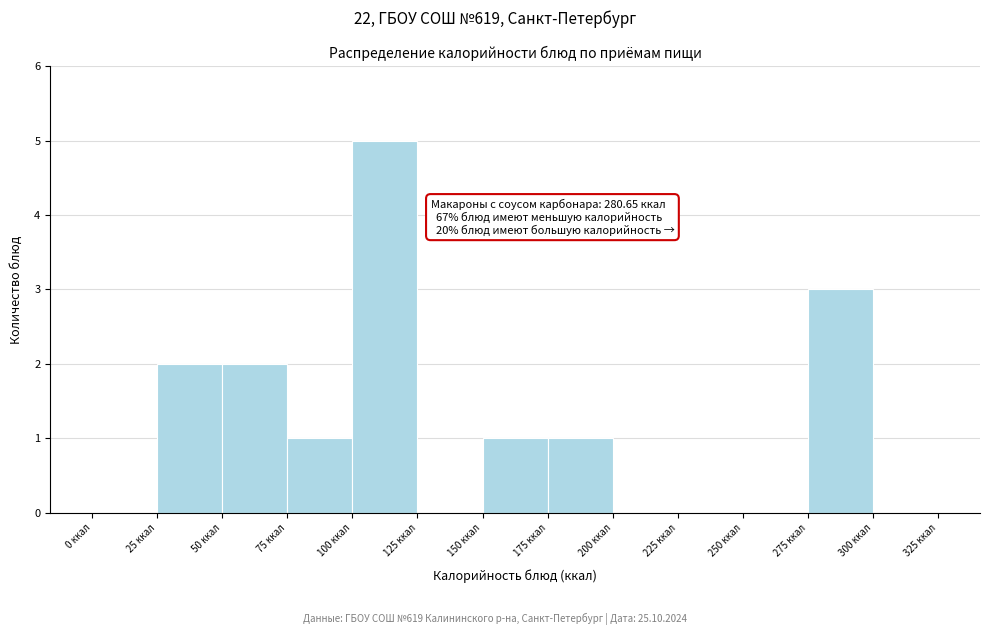

Which range on the x-axis has the tallest bar?

100 to 125